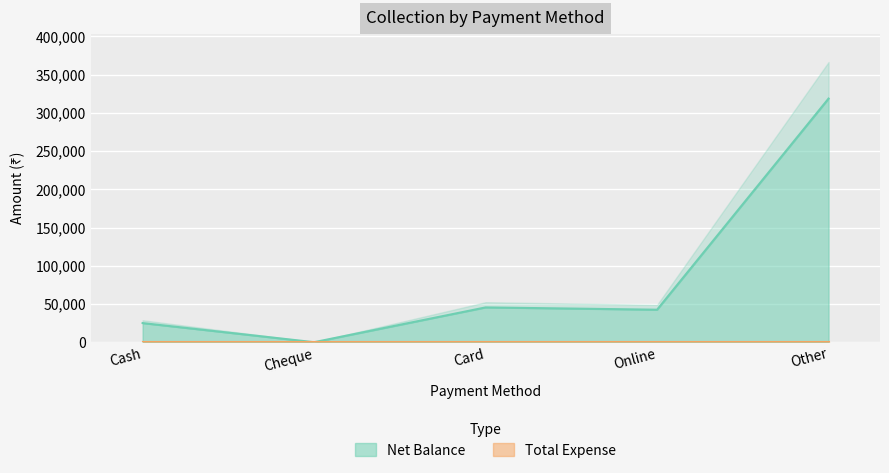

What value does the data have at Online, to the nearest 10?

42500